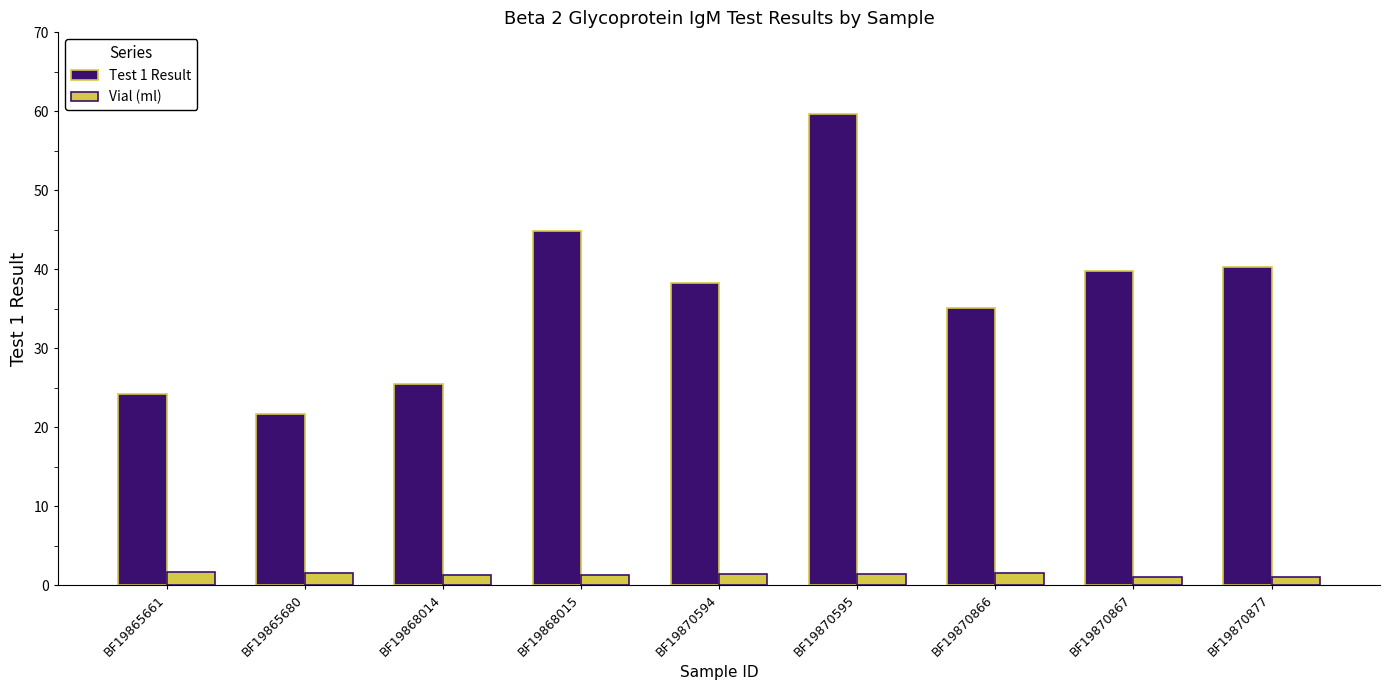

Which series has the largest total across all categories?

Test 1 Result